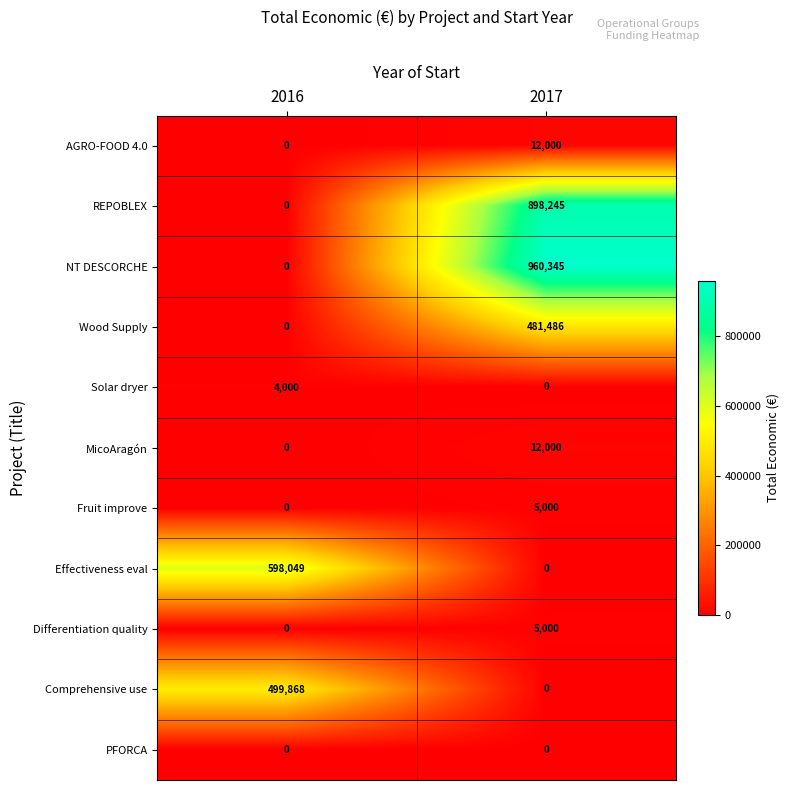

Reading right to left, extract all data points from this chart.

AGRO-FOOD 4.0: 2017=12000	2016=0
REPOBLEX: 2017=898245	2016=0
NT DESCORCHE: 2017=960345	2016=0
Wood Supply: 2017=481486	2016=0
Solar dryer: 2017=0	2016=4000
MicoAragón: 2017=12000	2016=0
Fruit improve: 2017=5000	2016=0
Effectiveness eval: 2017=0	2016=598049
Differentiation quality: 2017=5000	2016=0
Comprehensive use: 2017=0	2016=499868
PFORCA: 2017=0	2016=0